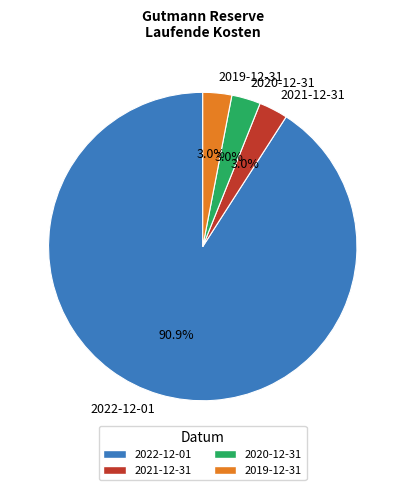

Is there any slice that represents more than half of the pie?

Yes